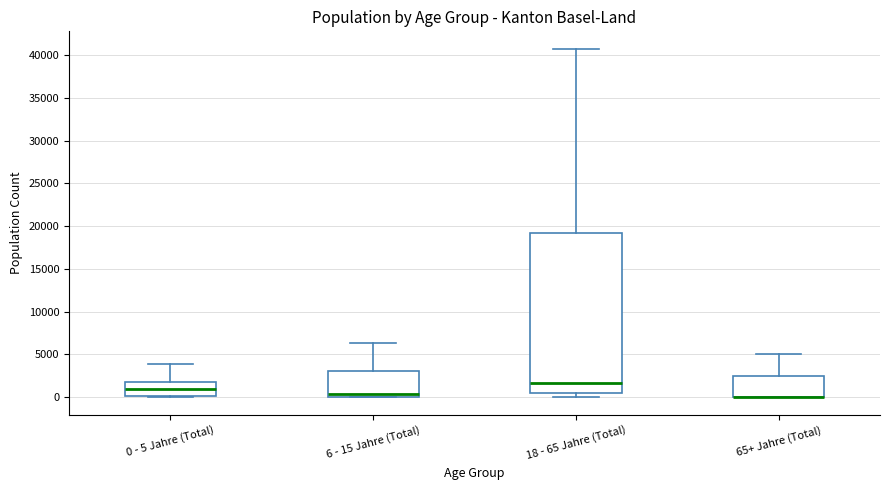

Reading left to right, transcribe this box plot: for each box, give where its median line is, the range the box spans, and where its two whiskers end, as read against the y-axis. The values are not printed on the chart, so give them approximately, as read against the axis.

0 - 5 Jahre (Total): median 1000, box 0 to 2000, whiskers 0 (just below the box's lower edge) to 4000
6 - 15 Jahre (Total): median 500, box 0 to 3000, whiskers 0 to 6500
18 - 65 Jahre (Total): median 1500, box 500 to 19000, whiskers 0 to 40500
65+ Jahre (Total): median 0 (drawn on the box's lower edge), box 0 to 2500, whiskers 0 to 5000